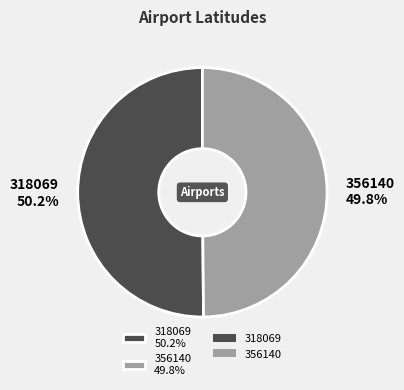

Does any single category account for the majority?

Yes